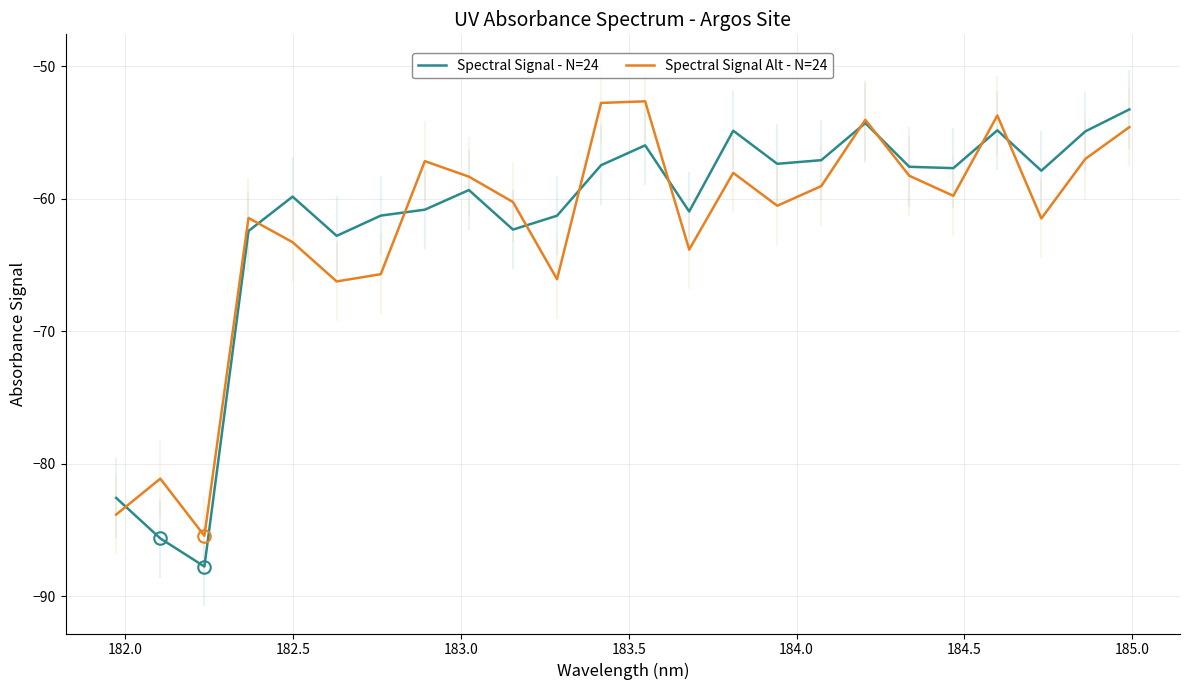

What is the minimum value for Spectral Signal Alt - N=24?

-85.4